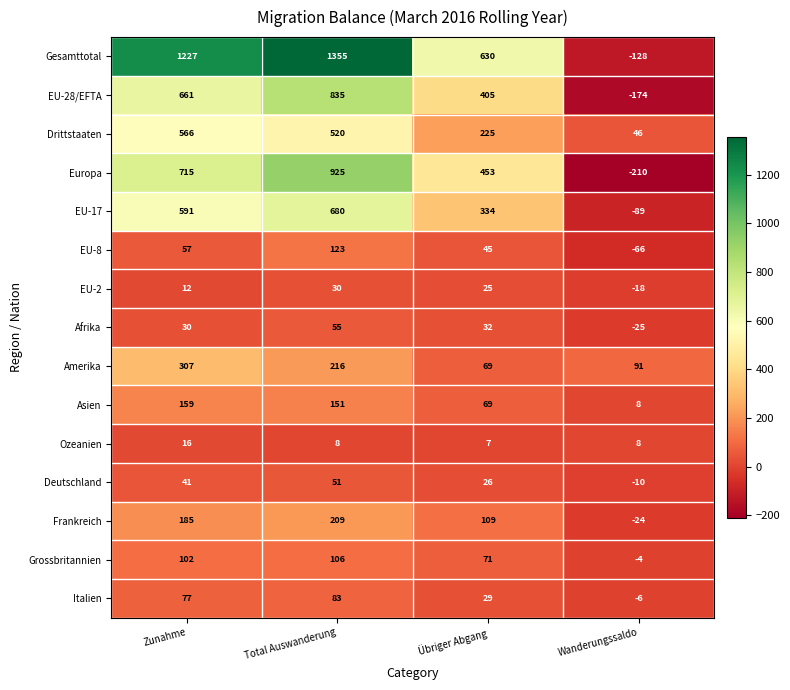

Which series changed the most between Übriger Abgang and Wanderungssaldo?

Gesamttotal